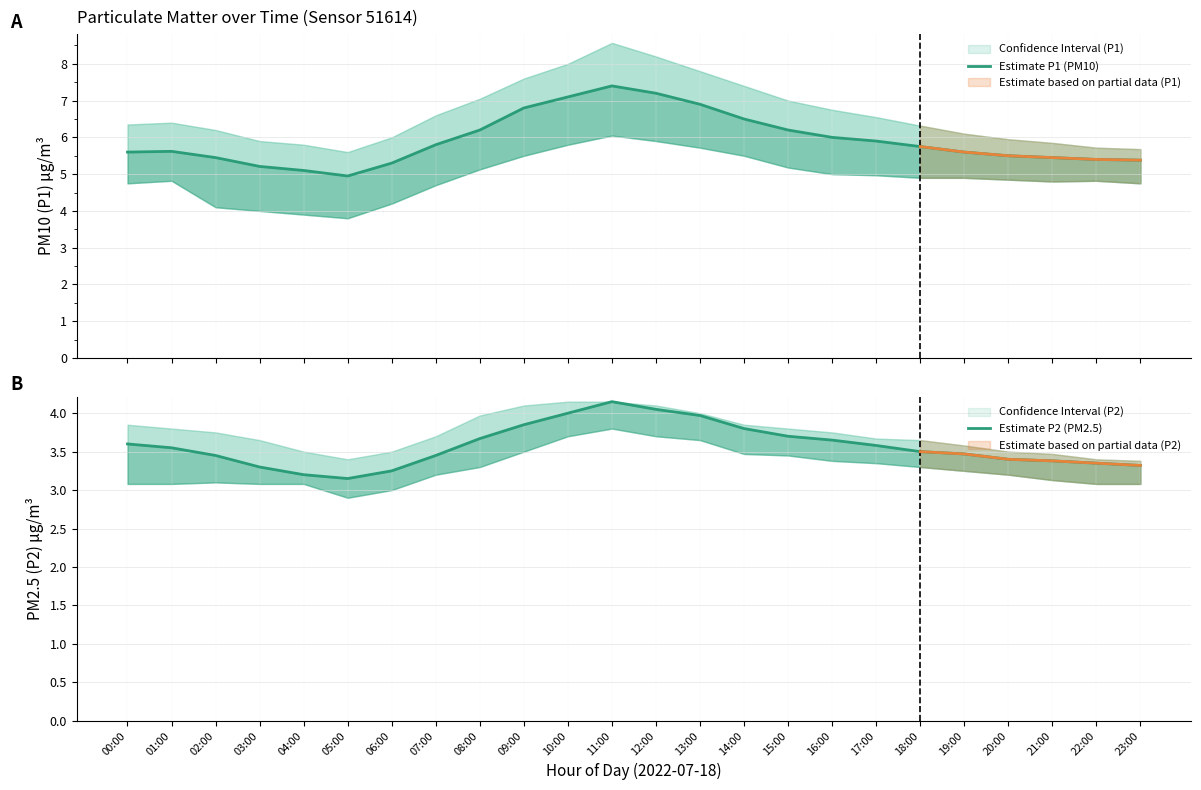

Which category has the lowest value in the Estimate P1 (PM10) series?

05:00